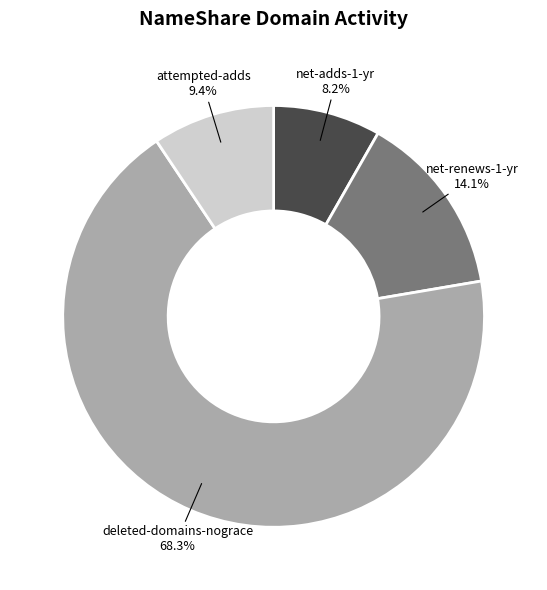

What percentage is the deleted-domains-nograce slice, to the nearest percent?

68%